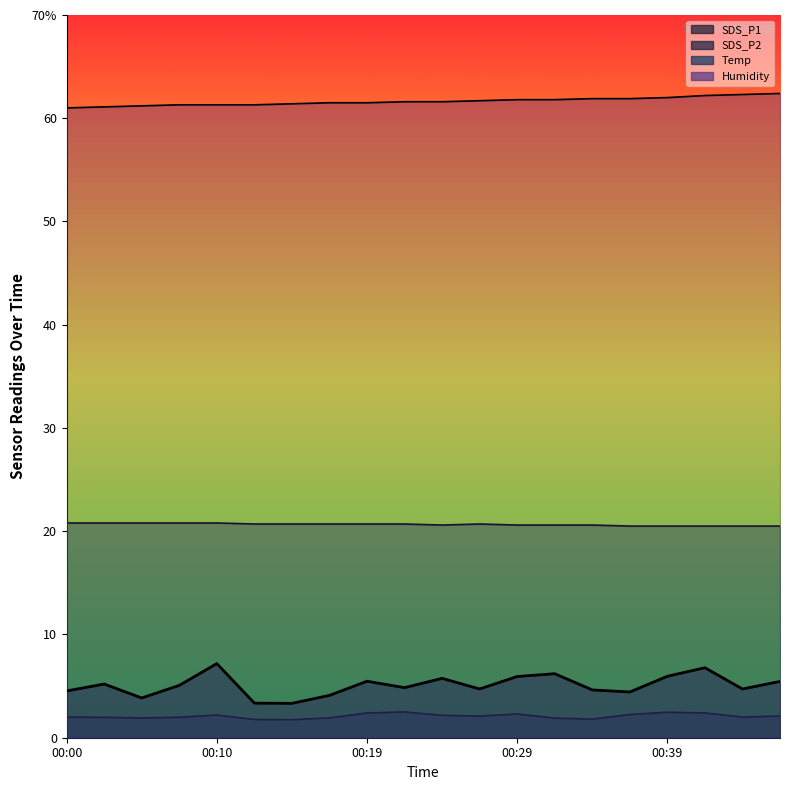

The chart shows a value of 2.3 at 00:19. True or false?

False